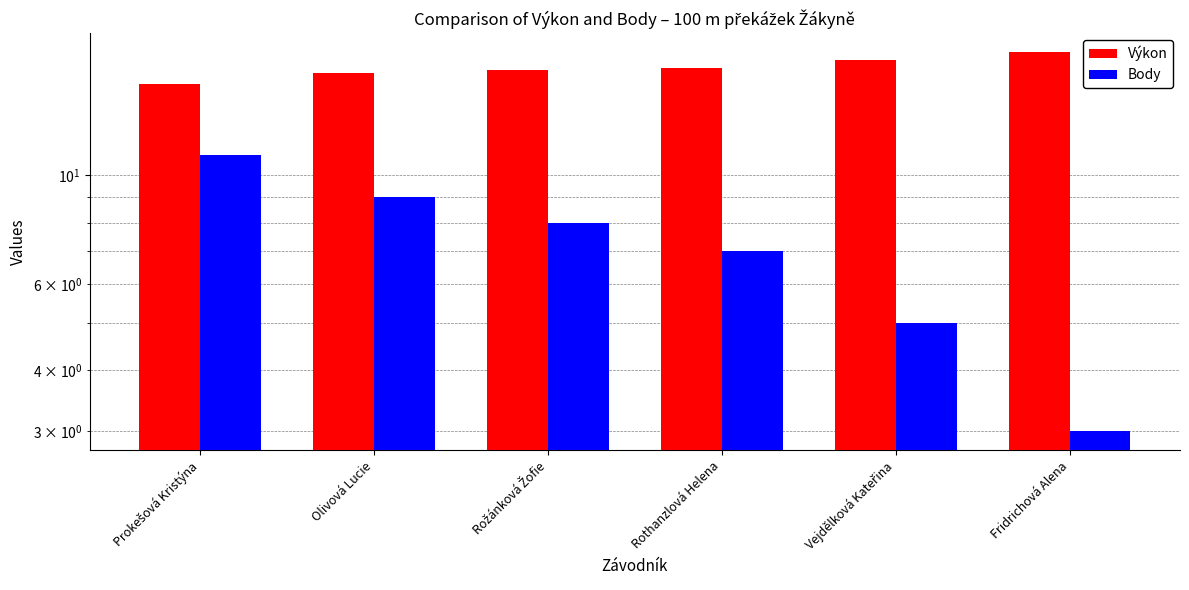

True or false: Výkon has a value of 3.5 at Rothanzlová Helena.

False